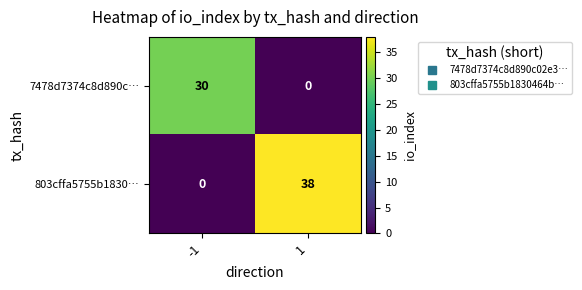

Which label corresponds to the largest value in the chart?

1